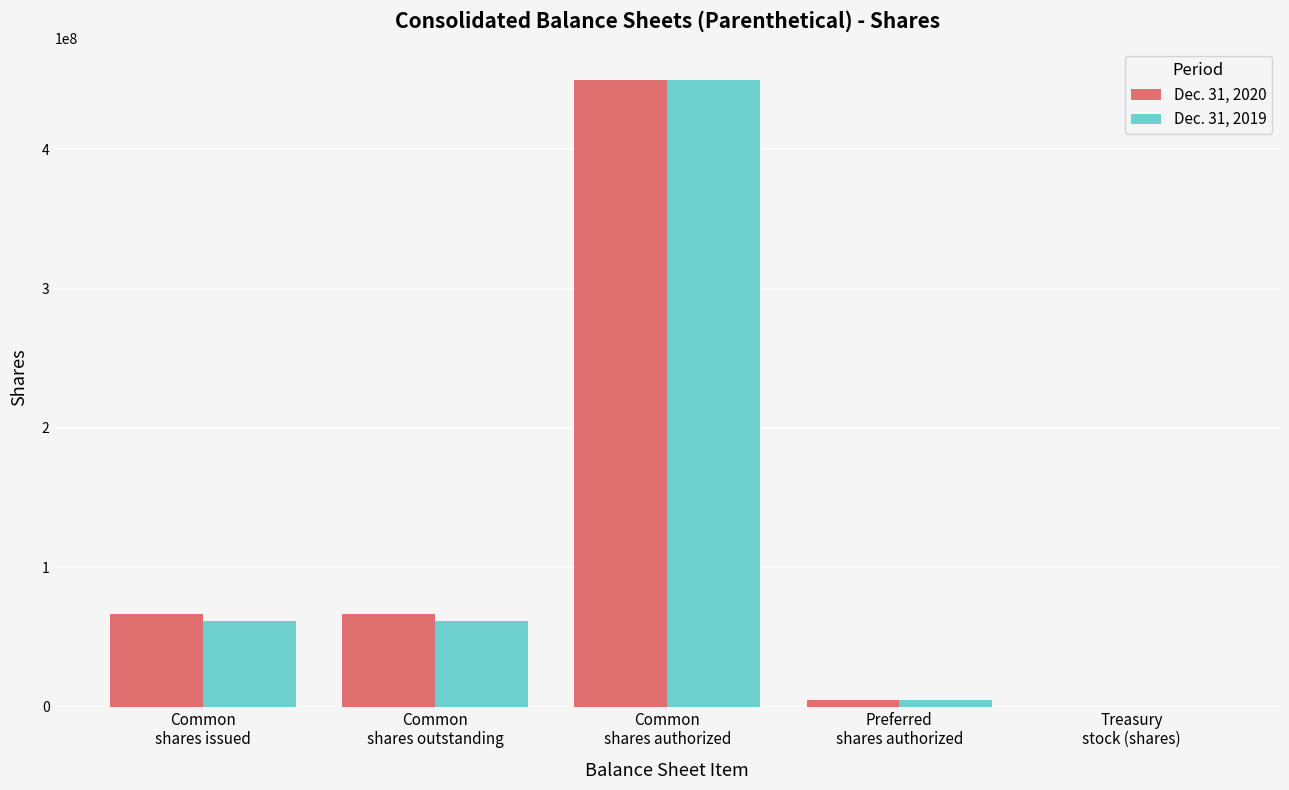

How many values in Dec. 31, 2019 are above zero?

4